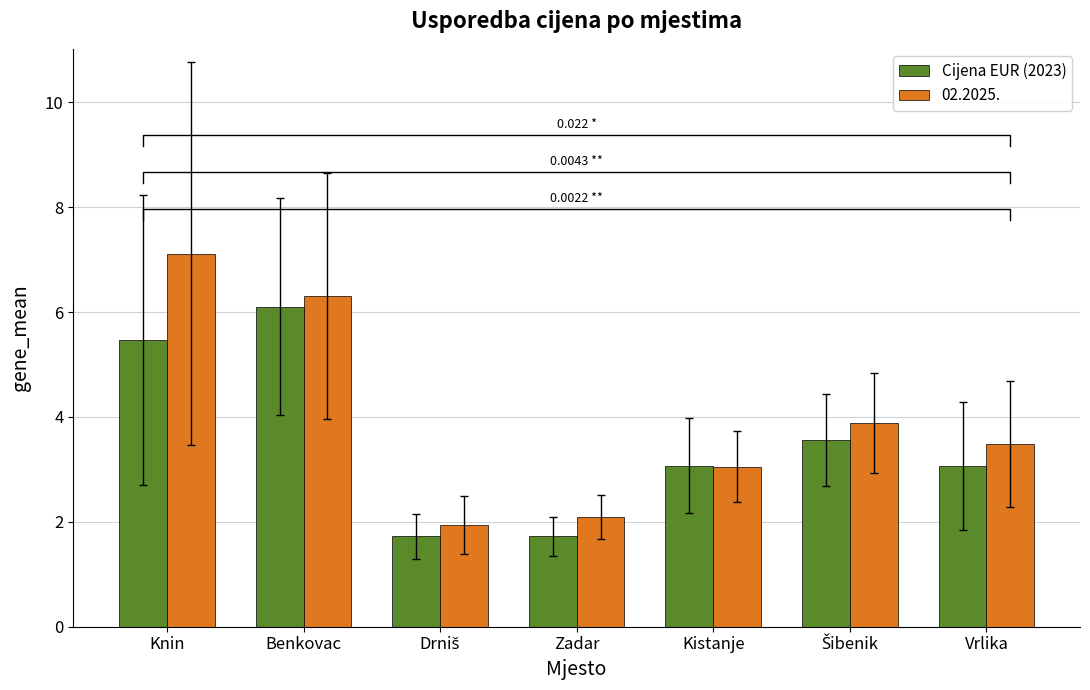

At which label does 02.2025. reach its peak?

Knin